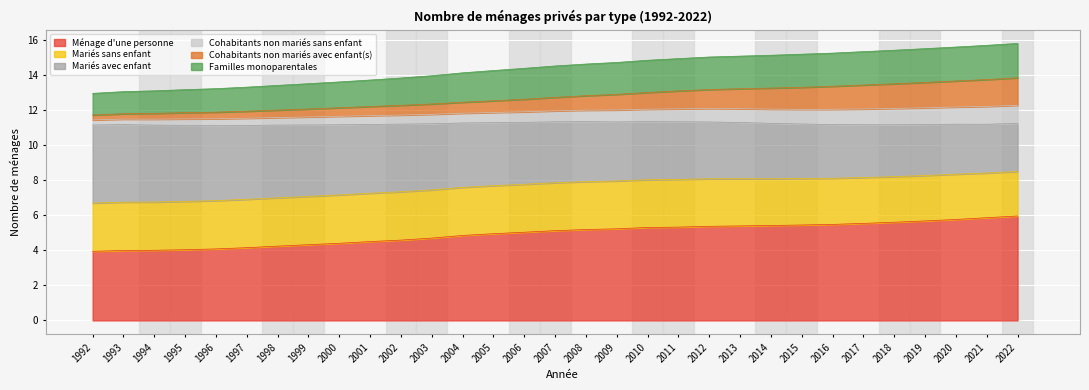

True or false: Familles monoparentales has a value of 12.0 at 1994.

False